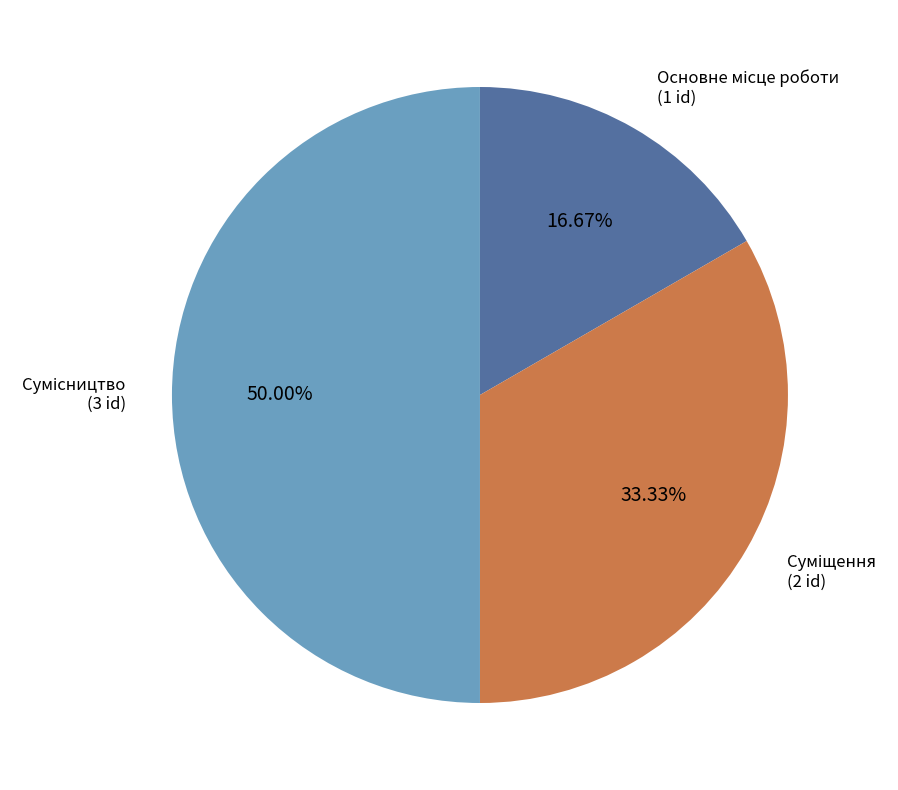

How many segments does this pie chart have?

3